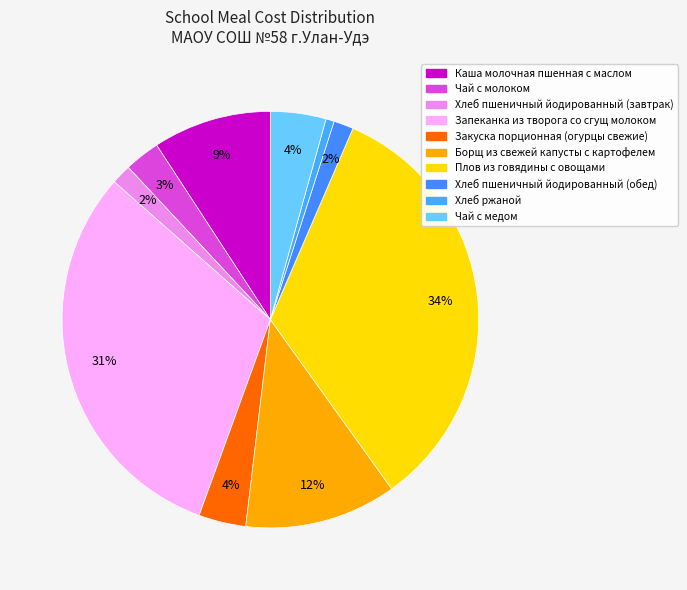

How many segments does this pie chart have?

10